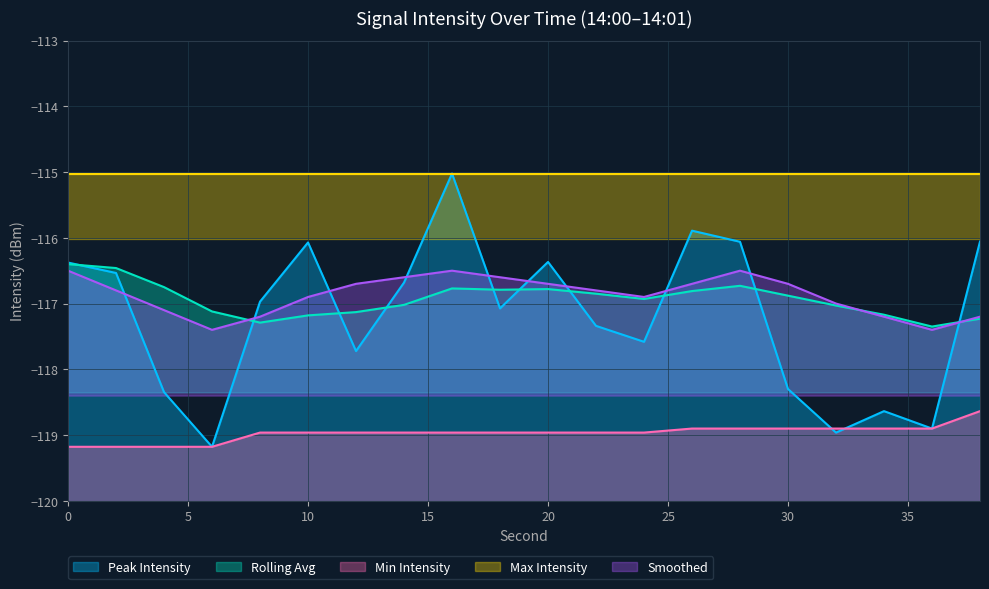

What is the sum of the values at 0 and 10?

-232.4